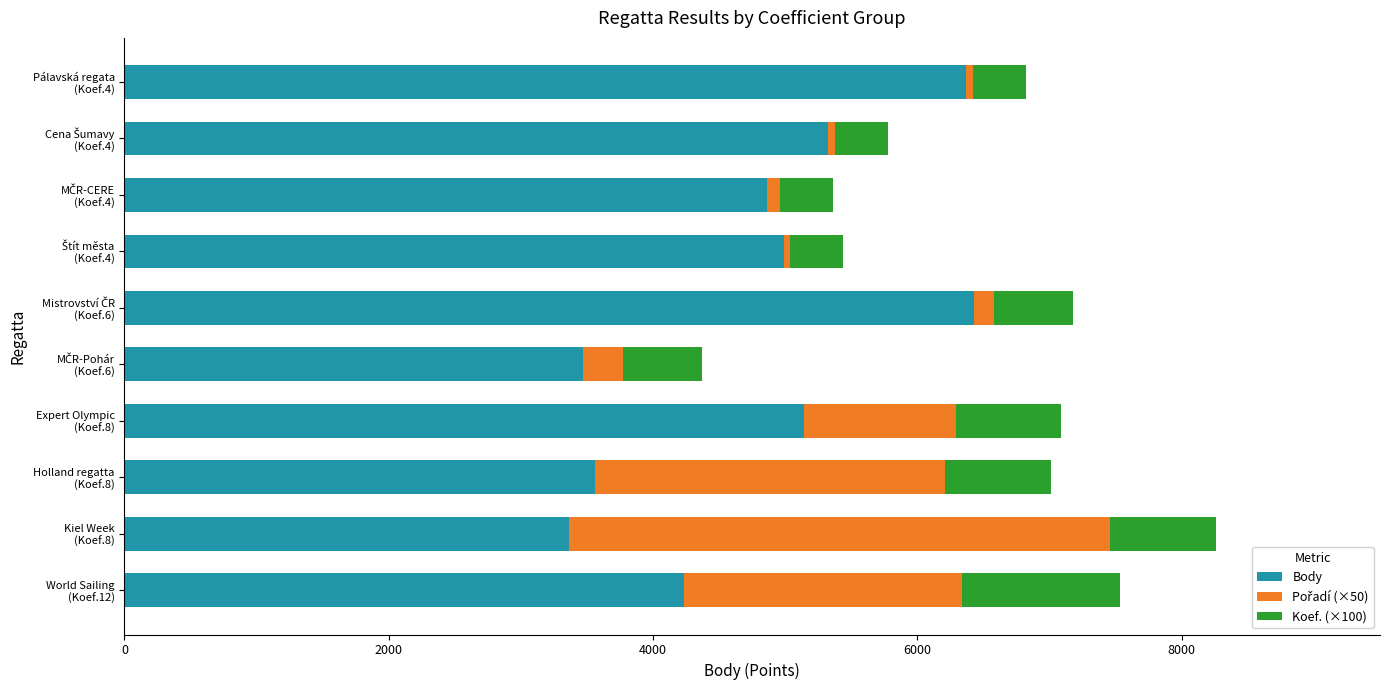

At which category is the sum across all series the highest?

Kiel Week
(Koef.8)